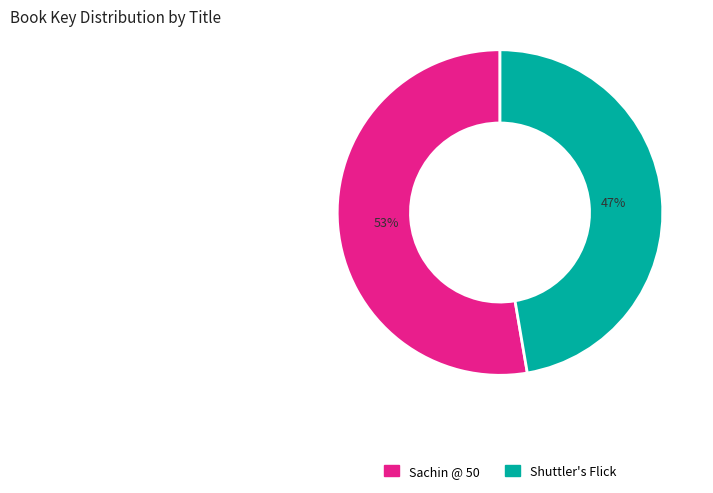

Count the number of slices in the pie.

2